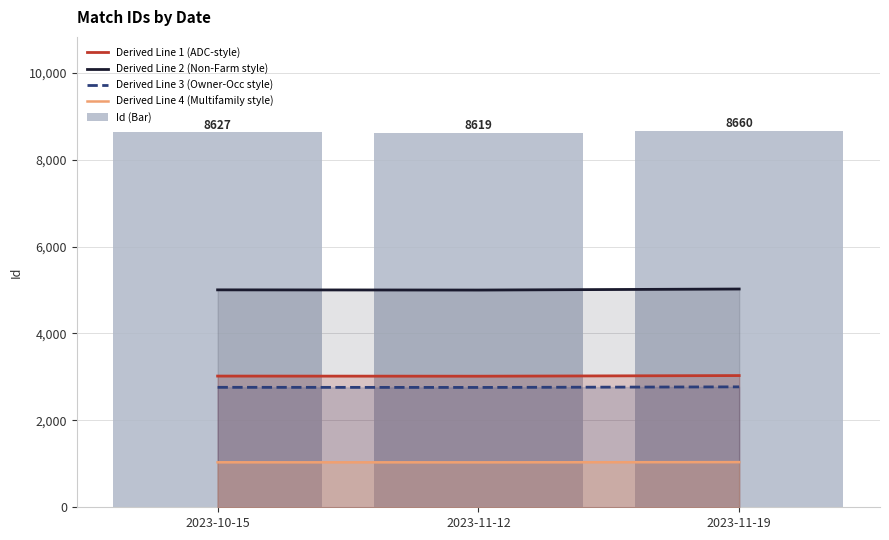

Reading left to right, transcribe all the data shown in this chart.

Derived Line 1 (ADC-style): 3019.4	3016.6	3031.0
Derived Line 2 (Non-Farm style): 5003.7	4999.0	5022.8
Derived Line 3 (Owner-Occ style): 2760.6	2758.1	2771.2
Derived Line 4 (Multifamily style): 1035.2	1034.3	1039.2
Id (Bar): 8627.0	8619.0	8660.0